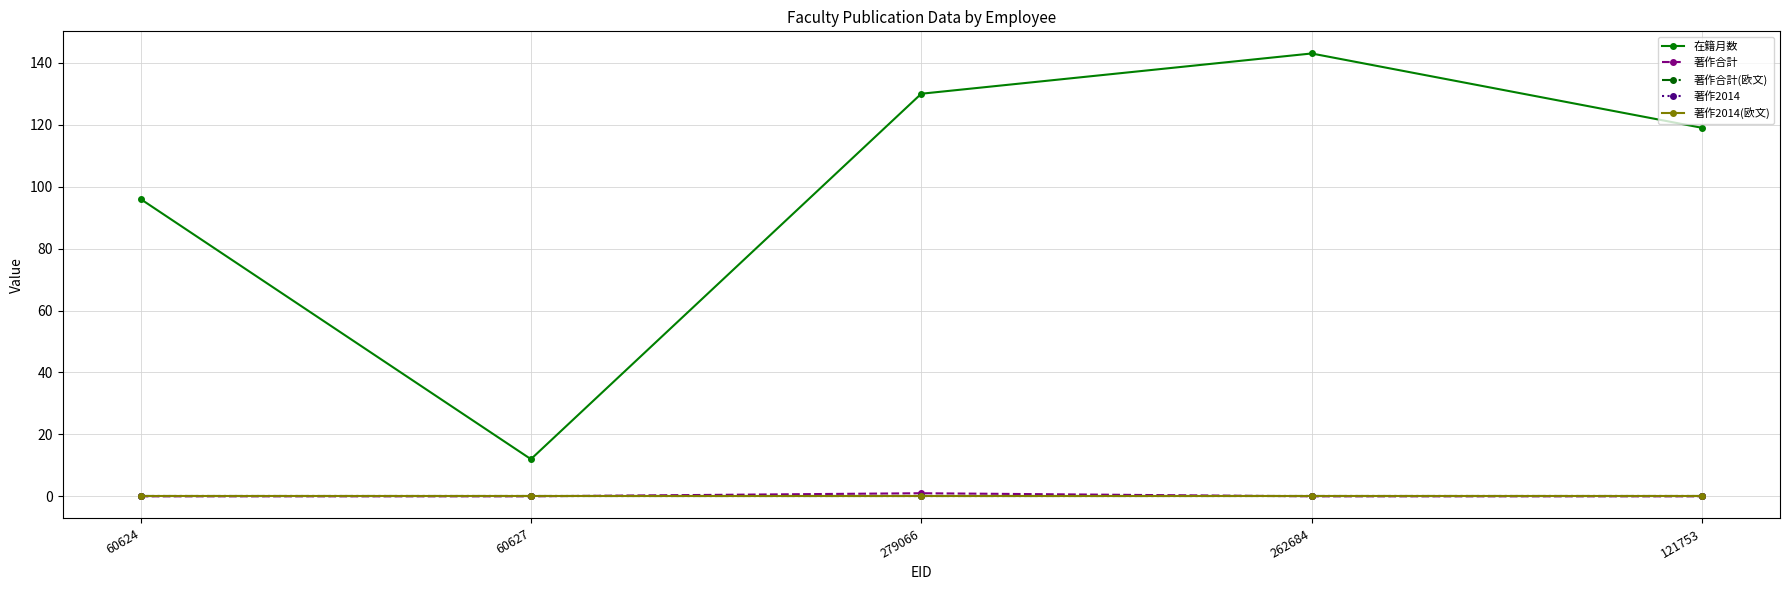

Is the value of 著作合計(欧文) at 279066 greater than the value of 著作2014(欧文) at 60624?

No